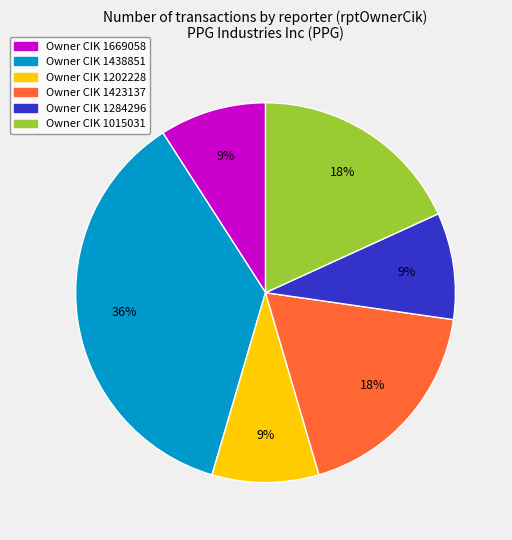

How many slices are in this pie chart?

6